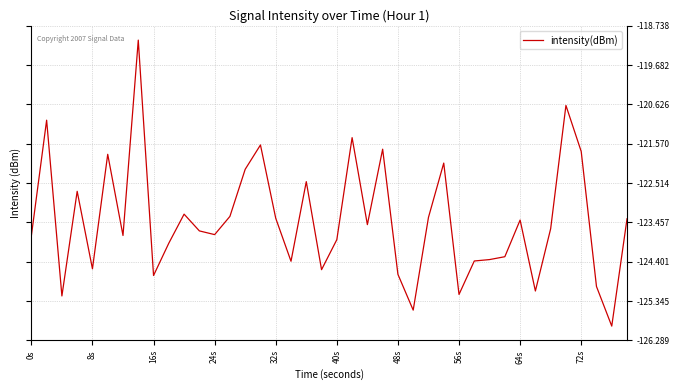

What is the difference between the second highest and second lowest values?

4.9